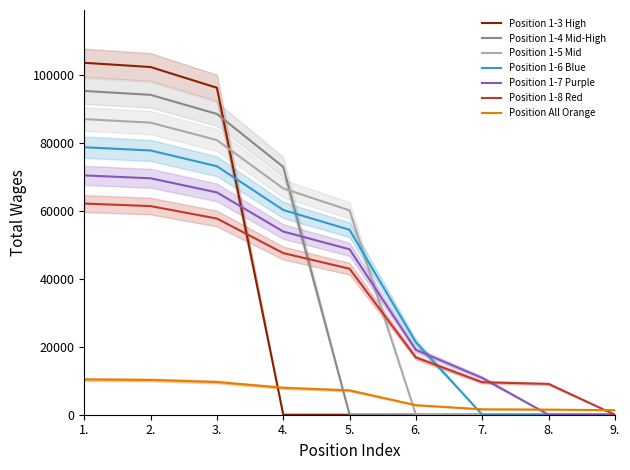

Reading left to right, list all the values displayed in this chart.

1.=10344.6	2.=10219.7	3.=9609.7	4.=7917.7	5.=7151.3	6.=2802.1	7.=1591.1	8.=1508.3	9.=1323.6